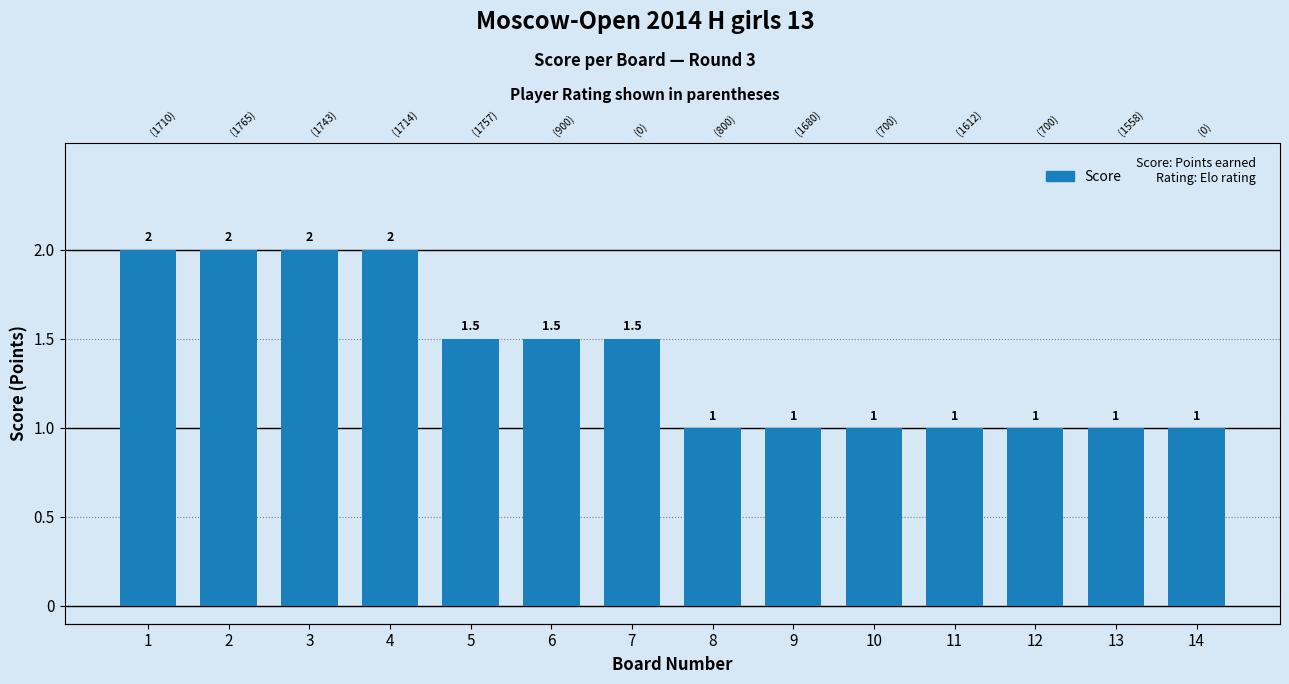

How many bars are there in total?

14